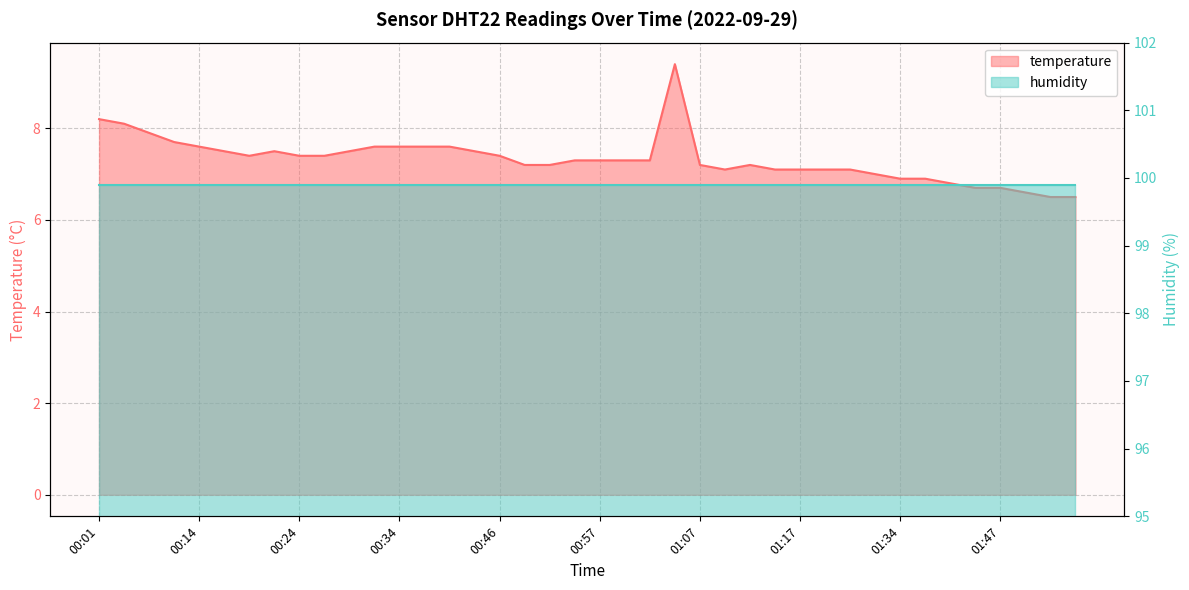

What is the label of the 7th point from the left?

00:19